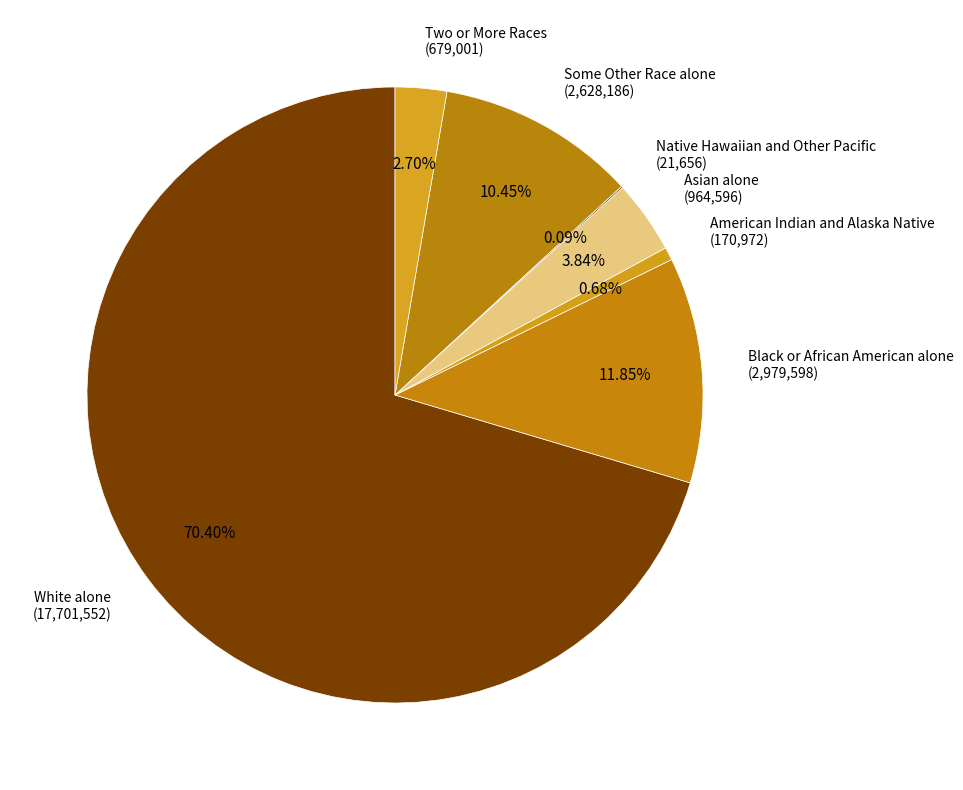

Which category accounts for the majority?

White alone